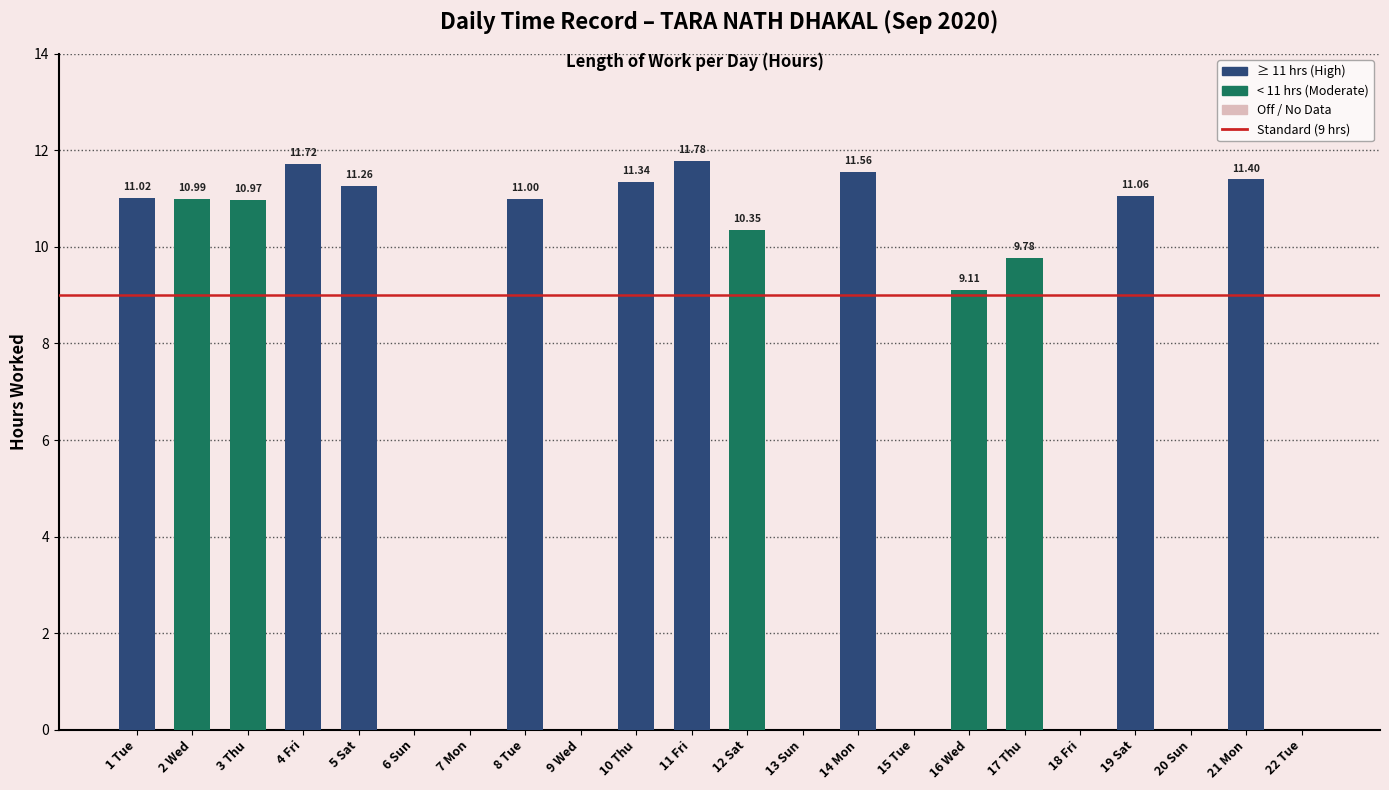

Approximately how many times larger is the value at 3 Thu compared to 10 Thu?

1.0